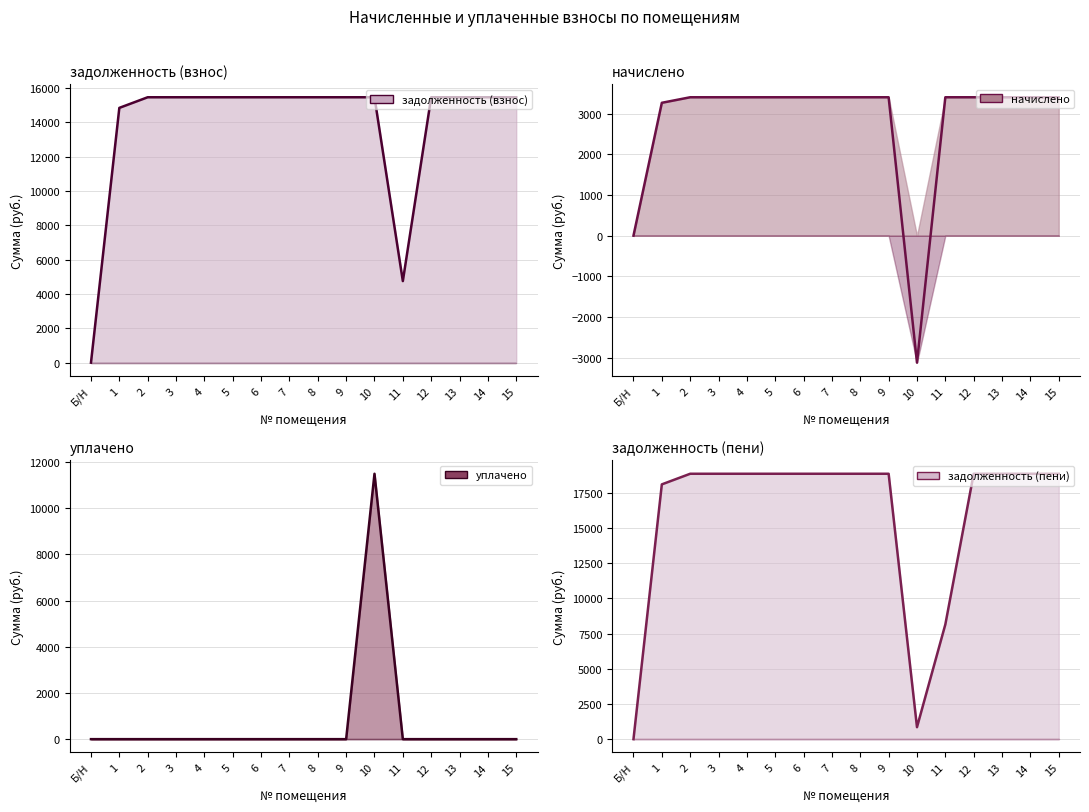

True or false: задолженность (взнос) has a value of 15462.0 at 2.

True